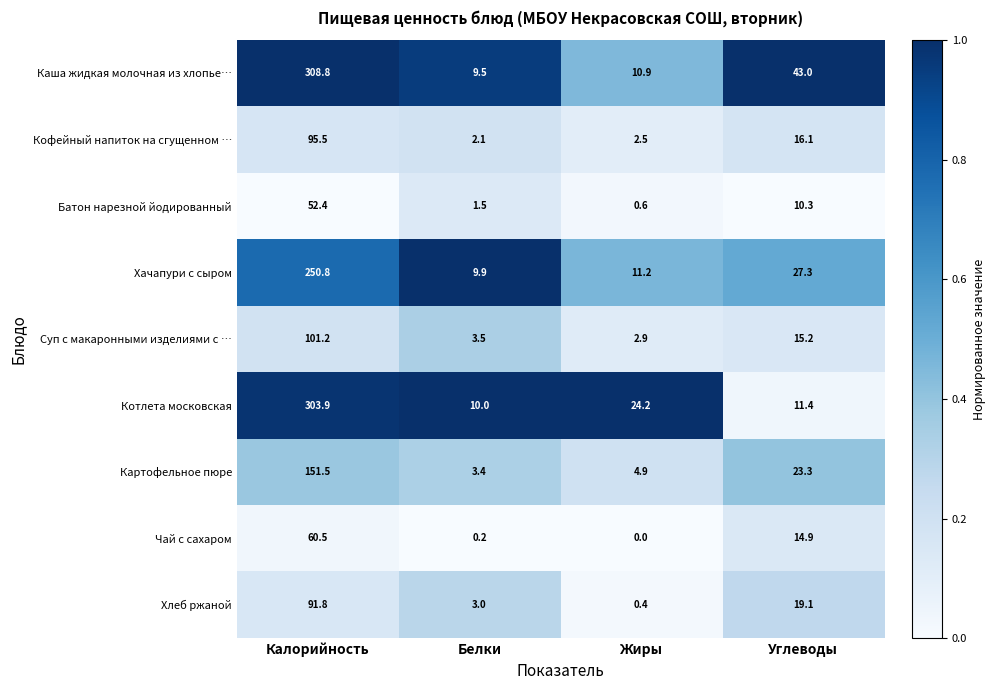

Which series has the largest total across all categories?

Каша жидкая молочная из хлопье…